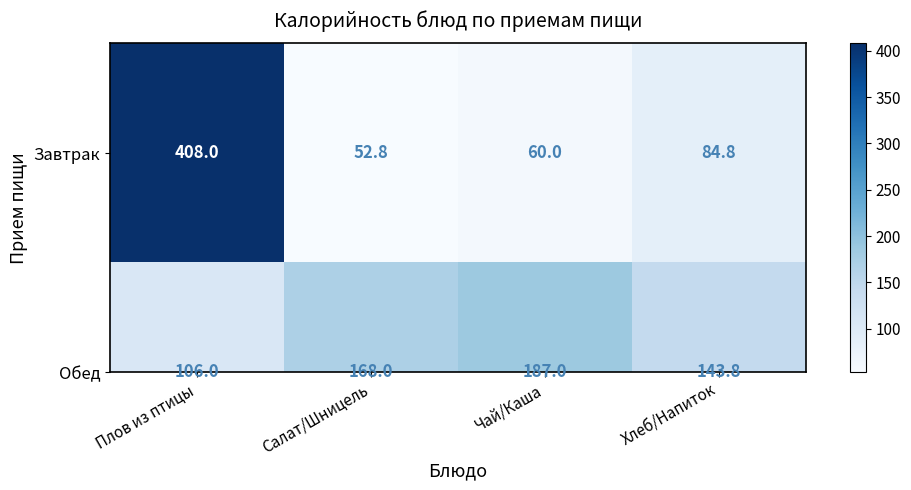

What is the smallest value displayed?

52.8